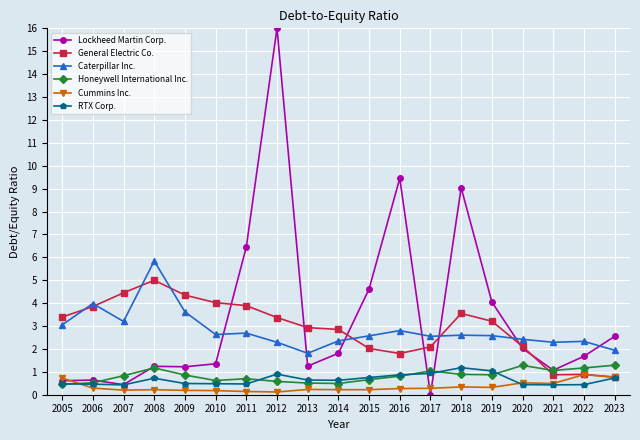

How many values in the General Electric Co. series exceed 3?

10